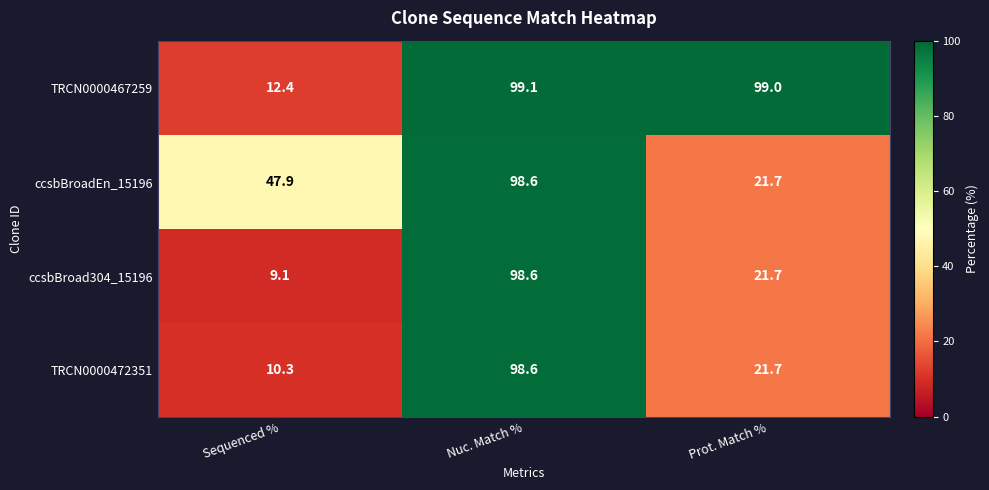

Rank the categories by TRCN0000467259 value from highest to lowest.

Nuc. Match %, Prot. Match %, Sequenced %